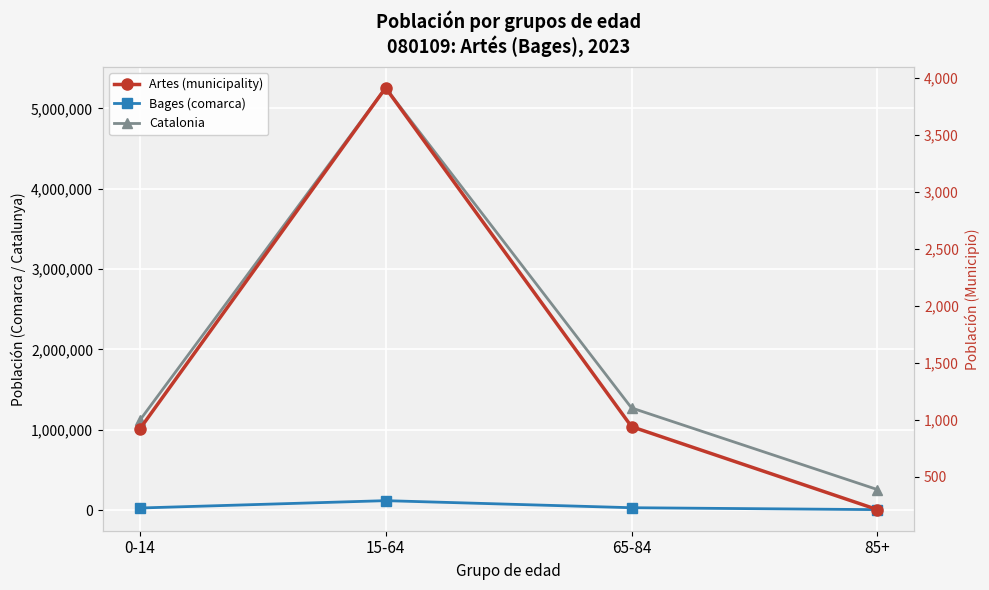

How many distinct data groups are displayed?

3